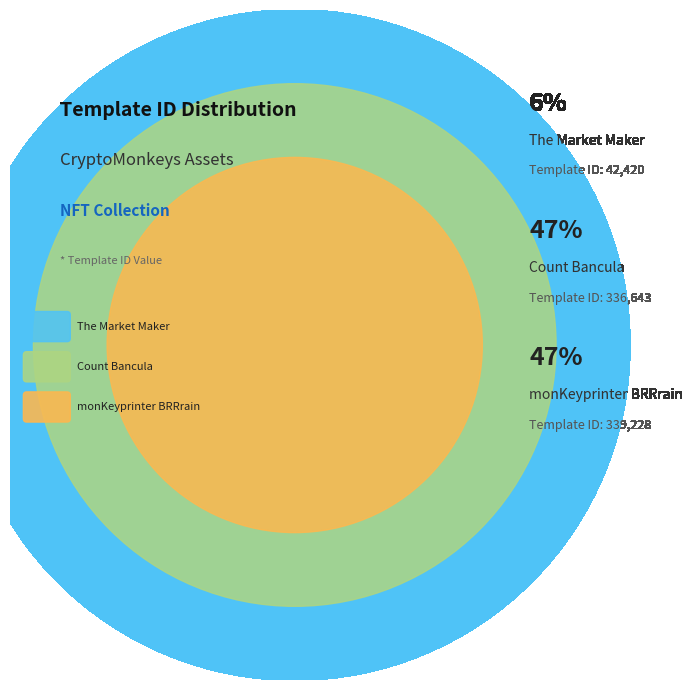

How many slices are in this pie chart?

3